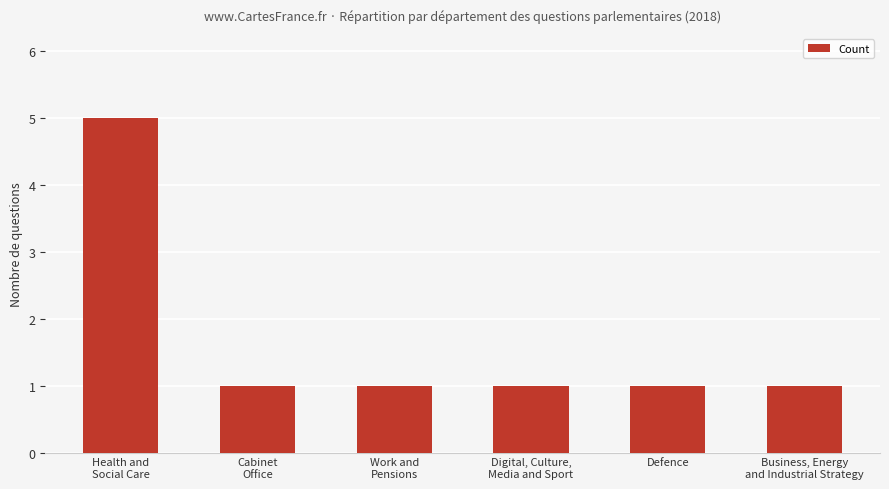

How many values are between 1 and 2?

5